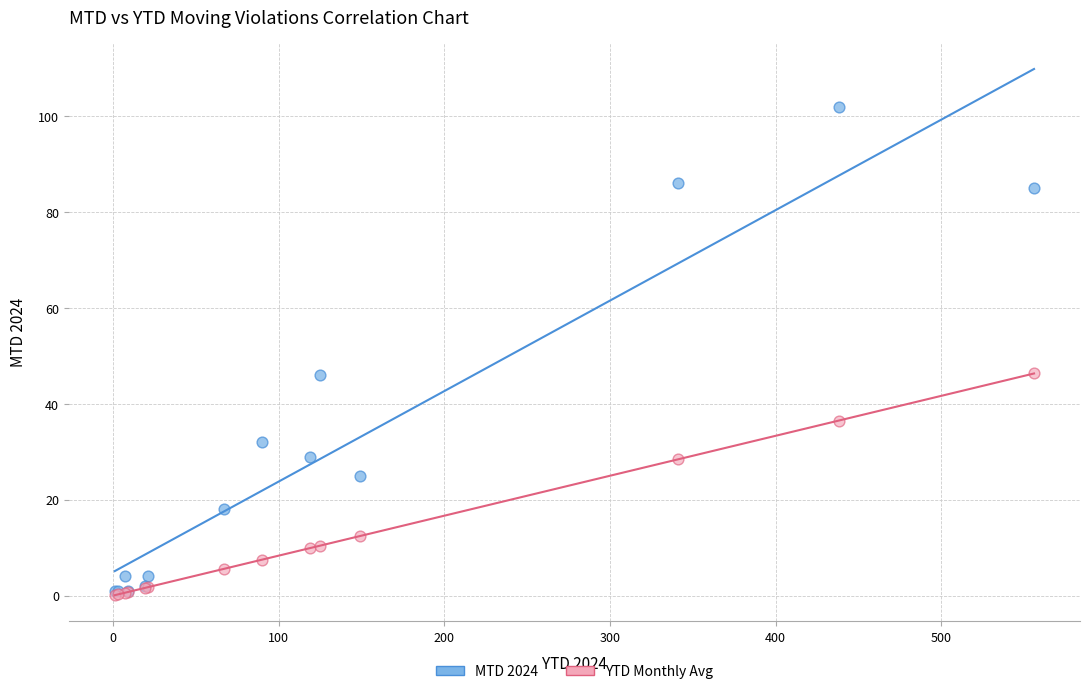

In the YTD Monthly Avg series, what Y value is closest to 23?

28.4